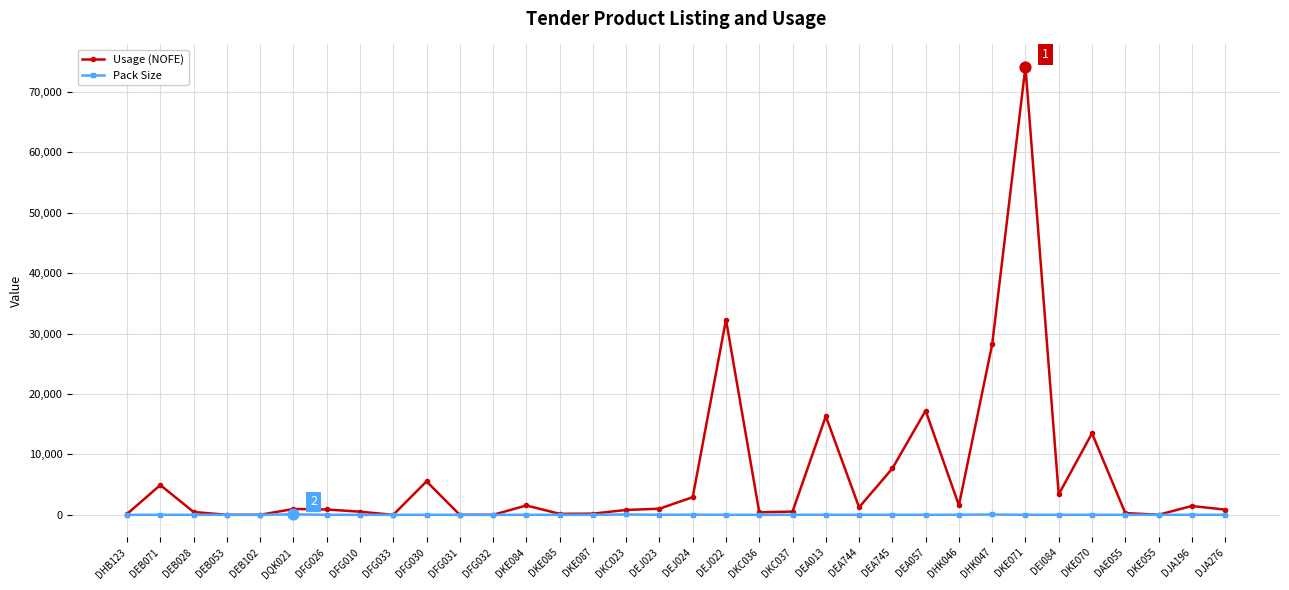

At which category is the sum across all series the highest?

DKE071